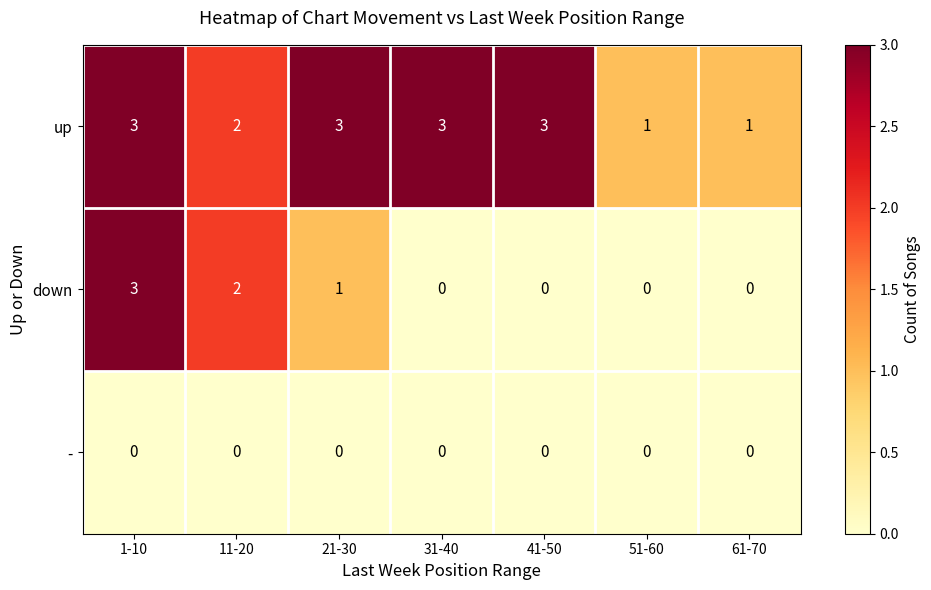

What is the sum of the up values at 51-60 and 41-50?

4